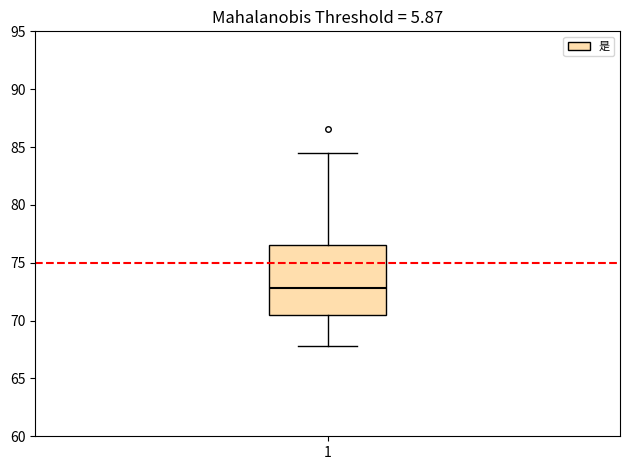

Where does the upper whisker of the box at x = 1 end on the y-axis? The values are not printed on the chart, so give them approximately, as read against the axis.

84.5